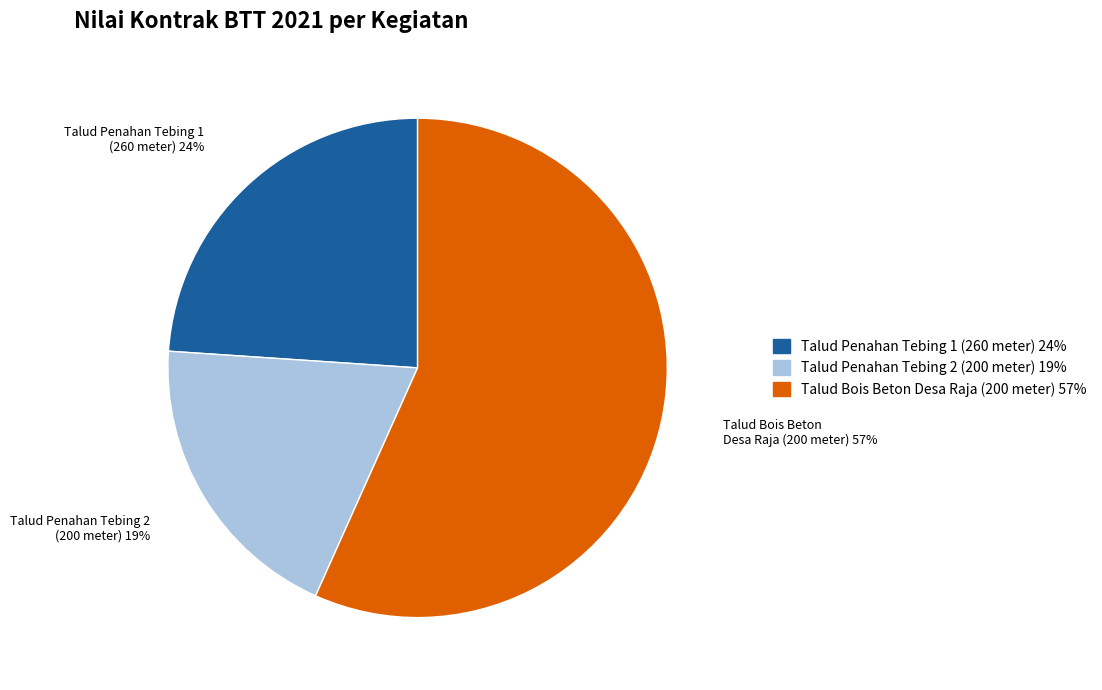

The Talud Penahan Tebing 2 (200 meter) slice represents 26% of the pie. True or false?

False